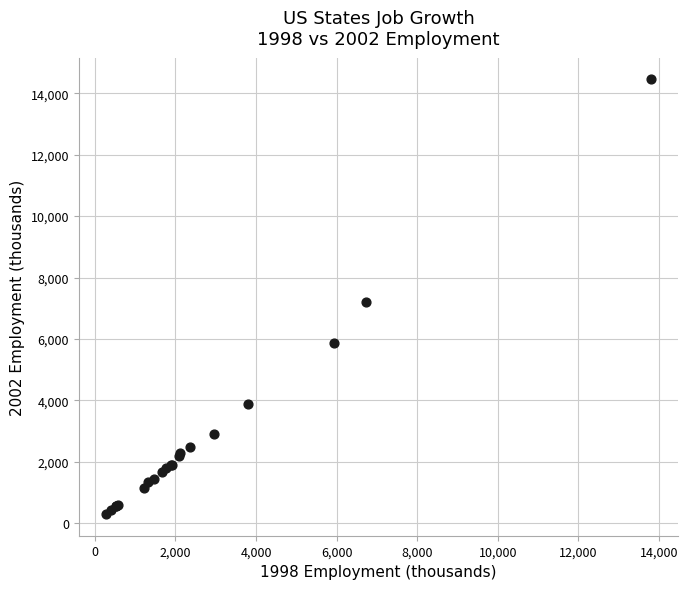

What Y value in the scatter plot is closest to 7375?

7207.3